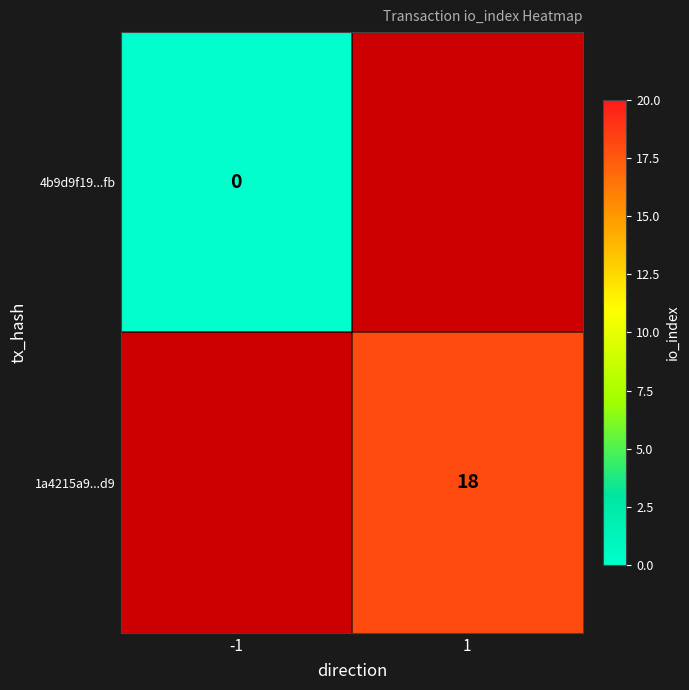

True or false: 1a4215a9...d9 has a value of 12 at 1.

False